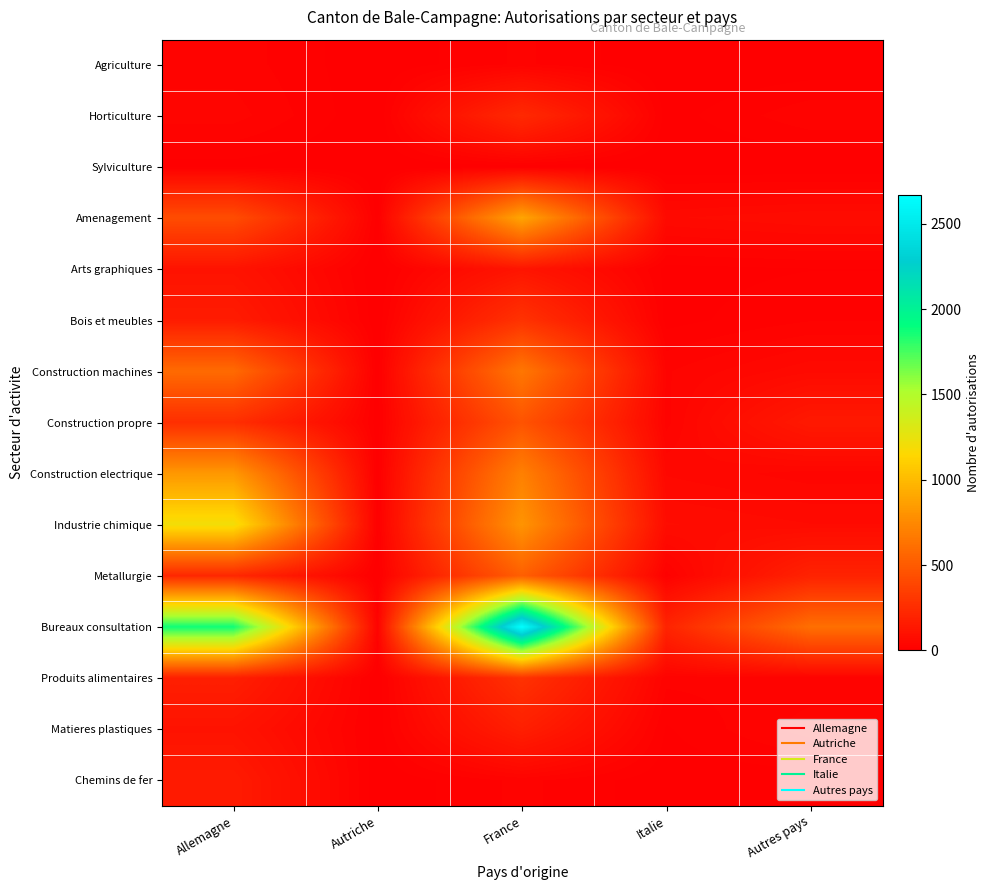

Reading right to left, extract all data points from this chart.

Agriculture: Autres pays=2	Italie=0	France=23	Autriche=1	Allemagne=27
Horticulture: Autres pays=29	Italie=5	France=234	Autriche=0	Allemagne=36
Sylviculture: Autres pays=0	Italie=0	France=4	Autriche=0	Allemagne=6
Amenagement: Autres pays=72	Italie=61	France=896	Autriche=4	Allemagne=425
Arts graphiques: Autres pays=10	Italie=6	France=120	Autriche=0	Allemagne=110
Bois et meubles: Autres pays=20	Italie=6	France=282	Autriche=1	Allemagne=157
Construction machines: Autres pays=60	Italie=30	France=654	Autriche=1	Allemagne=585
Construction propre: Autres pays=146	Italie=27	France=463	Autriche=3	Allemagne=260
Construction electrique: Autres pays=36	Italie=51	France=705	Autriche=2	Allemagne=827
Industrie chimique: Autres pays=63	Italie=74	France=806	Autriche=7	Allemagne=1203
Metallurgie: Autres pays=194	Italie=15	France=526	Autriche=0	Allemagne=224
Bureaux consultation: Autres pays=608	Italie=202	France=2668	Autriche=21	Allemagne=1871
Produits alimentaires: Autres pays=24	Italie=24	France=281	Autriche=1	Allemagne=175
Matieres plastiques: Autres pays=37	Italie=9	France=175	Autriche=4	Allemagne=111
Chemins de fer: Autres pays=3	Italie=3	France=24	Autriche=1	Allemagne=155